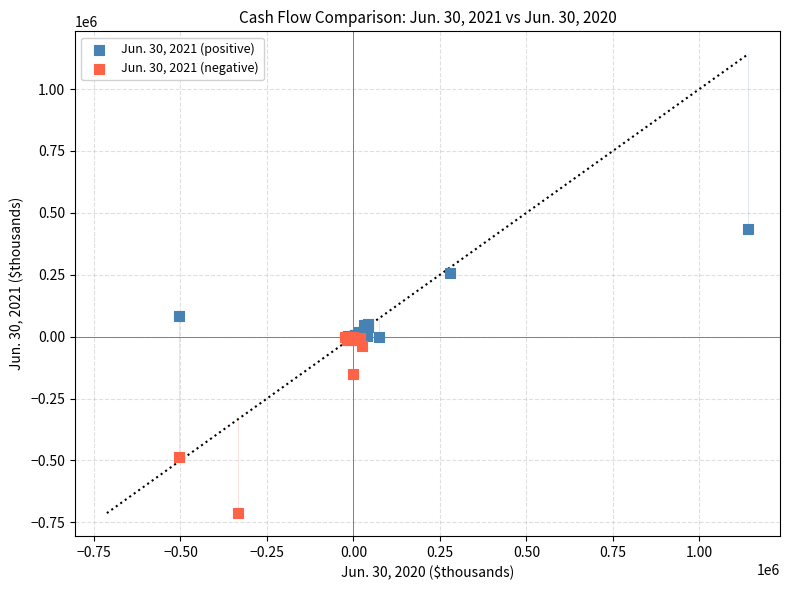

What are all the series names shown in the legend?

Jun. 30, 2021 (positive), Jun. 30, 2021 (negative)